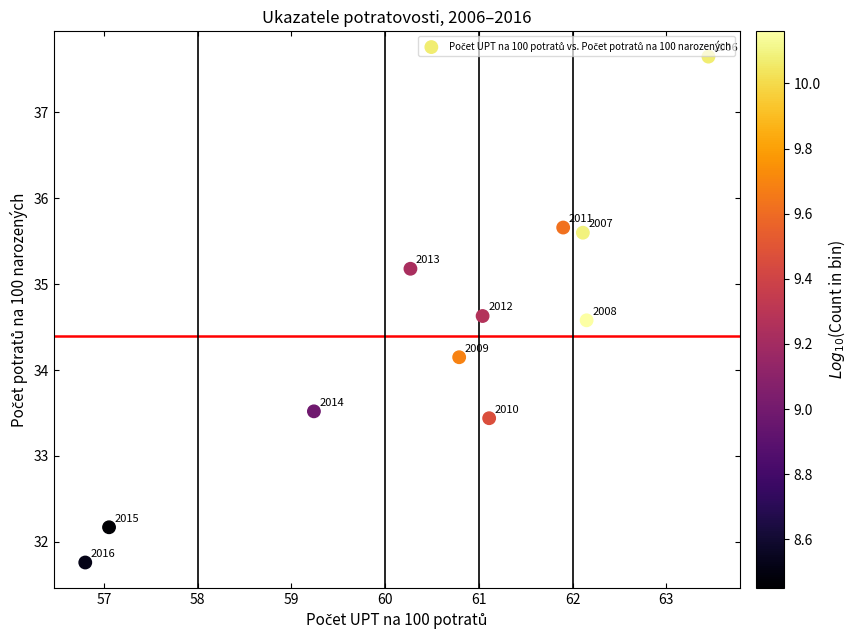

What is the average X value?

60.5